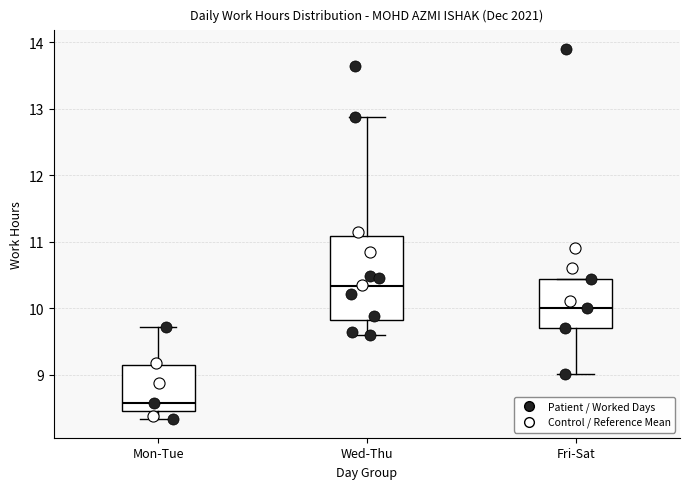

Which box's median line is the highest?

Wed-Thu